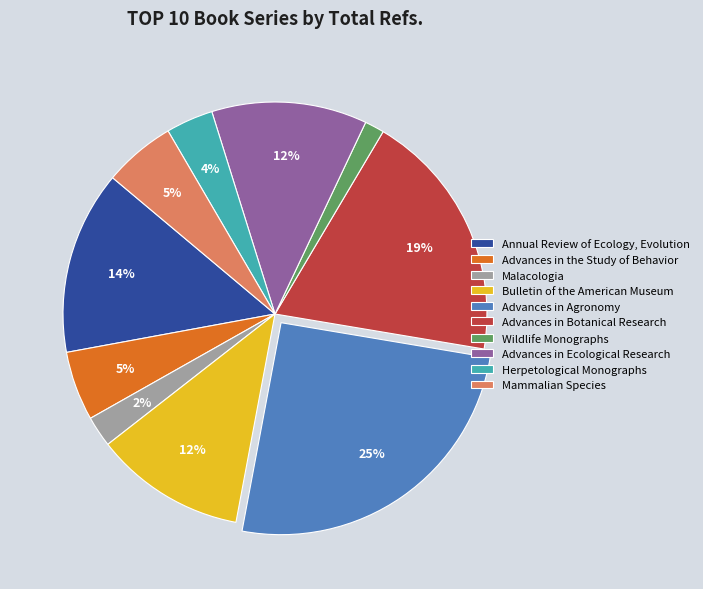

Which has a higher value, Malacologia or Annual Review of Ecology, Evolution?

Annual Review of Ecology, Evolution